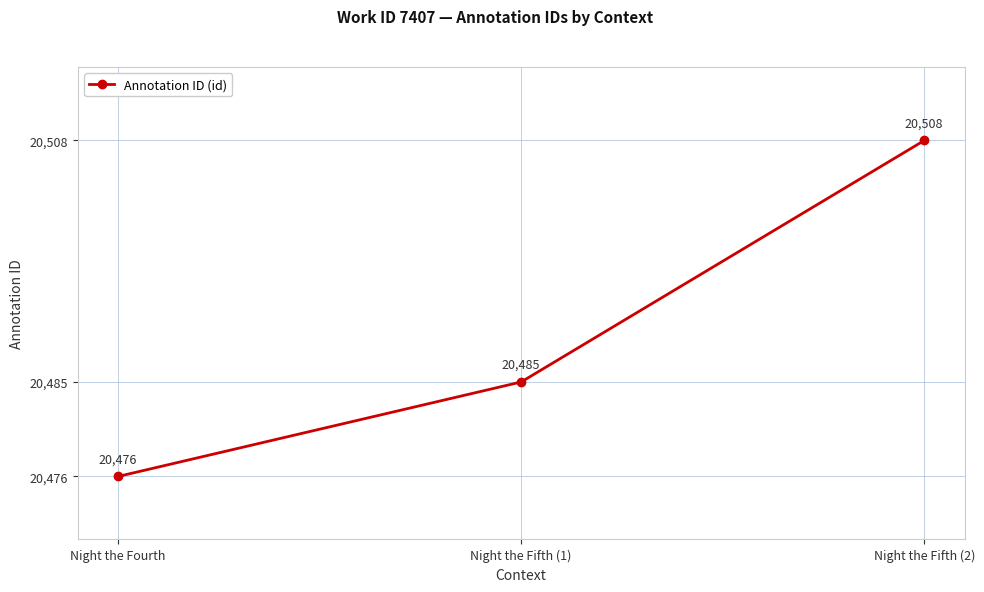

Between Night the Fifth (1) and Night the Fifth (2), which is larger?

Night the Fifth (2)